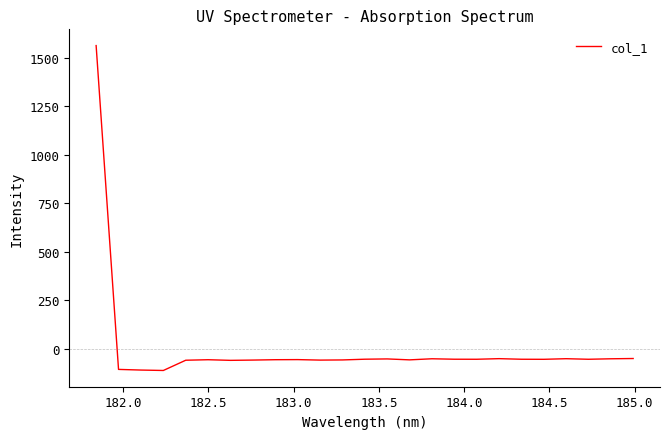

What is the difference between the maximum and minimum values?

1673.0